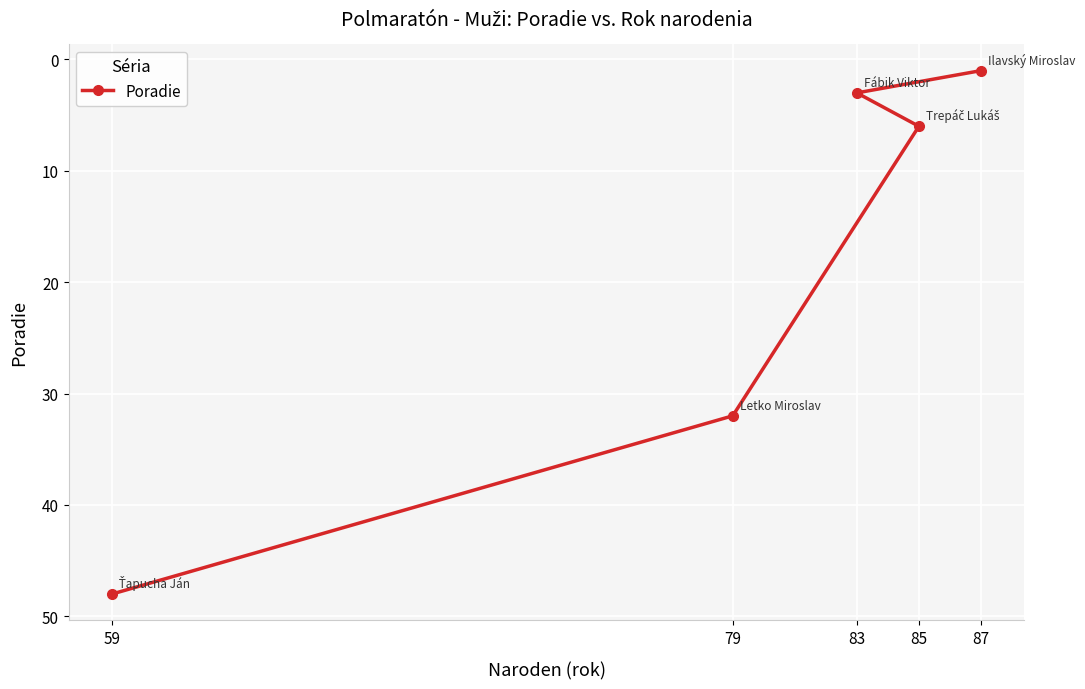

Reading left to right, what are all the values shown in this chart?

59=48	79=32	83=3	85=6	87=1